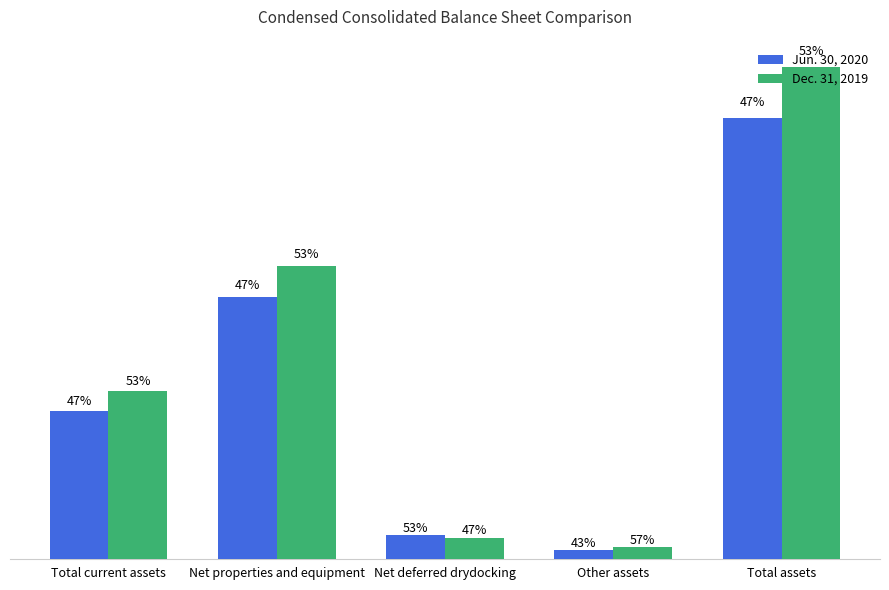

What is the difference between the Dec. 31, 2019 values at Net deferred drydocking and Net properties and equipment?

872025